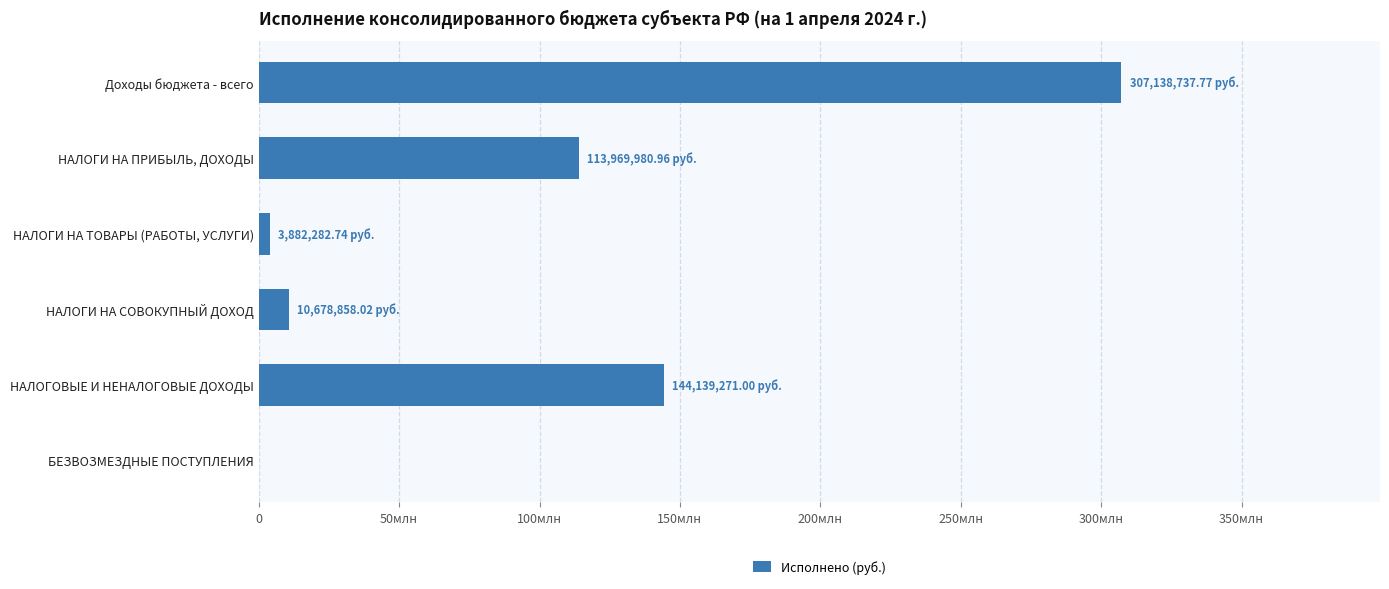

Count the number of data series in this chart.

1